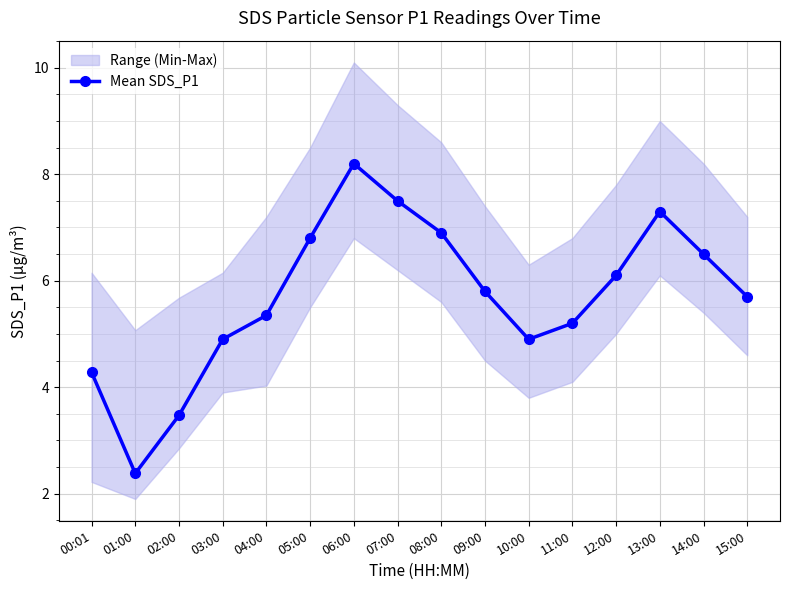

What is the sum of all values?

91.3